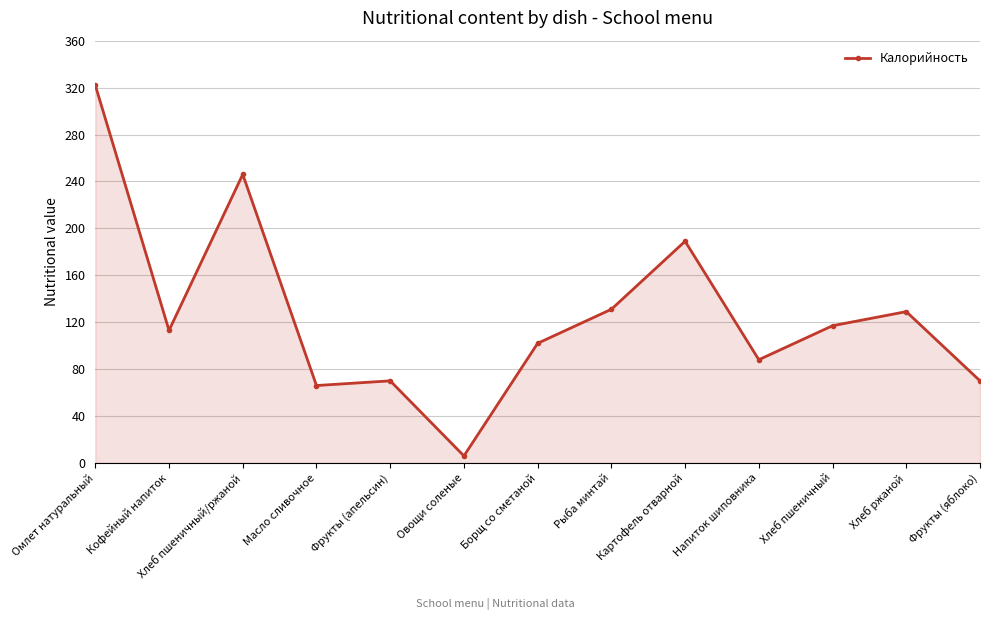

What is the average value?

127